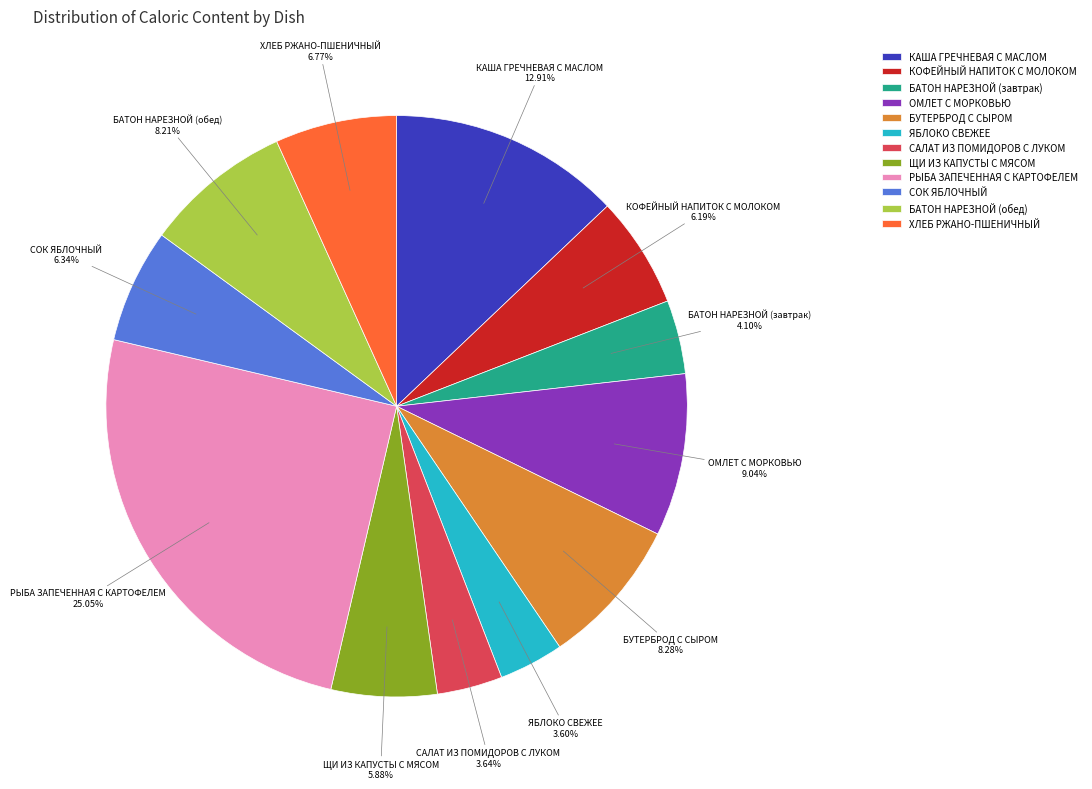

Does any single category account for the majority?

No